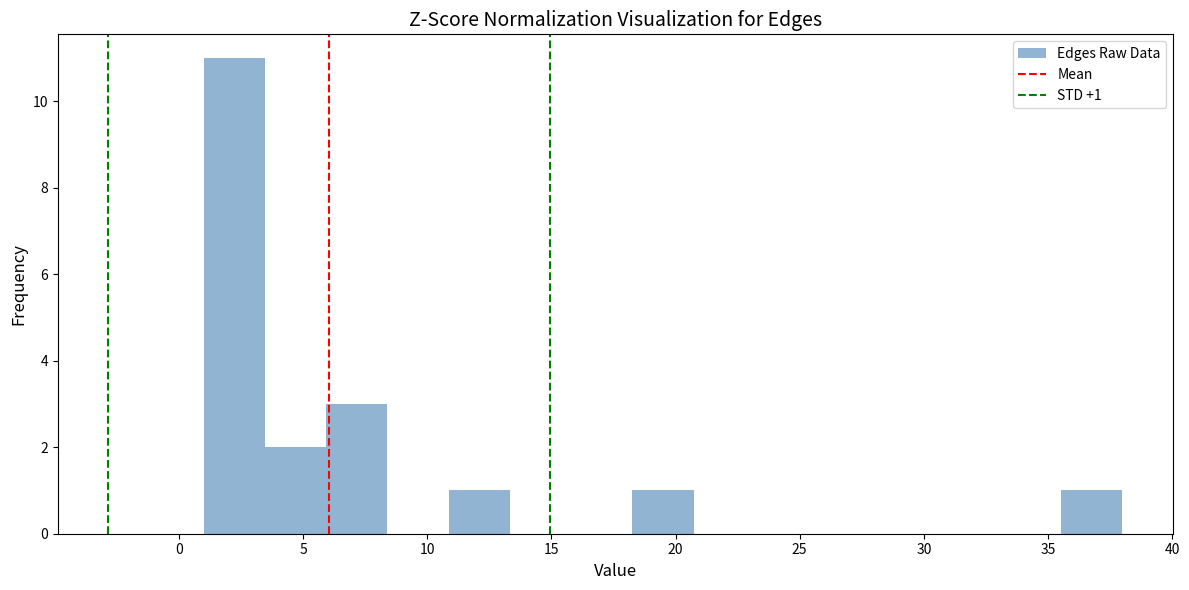

Over which range of the x-axis is the bar tallest?

1.0 to 3.5